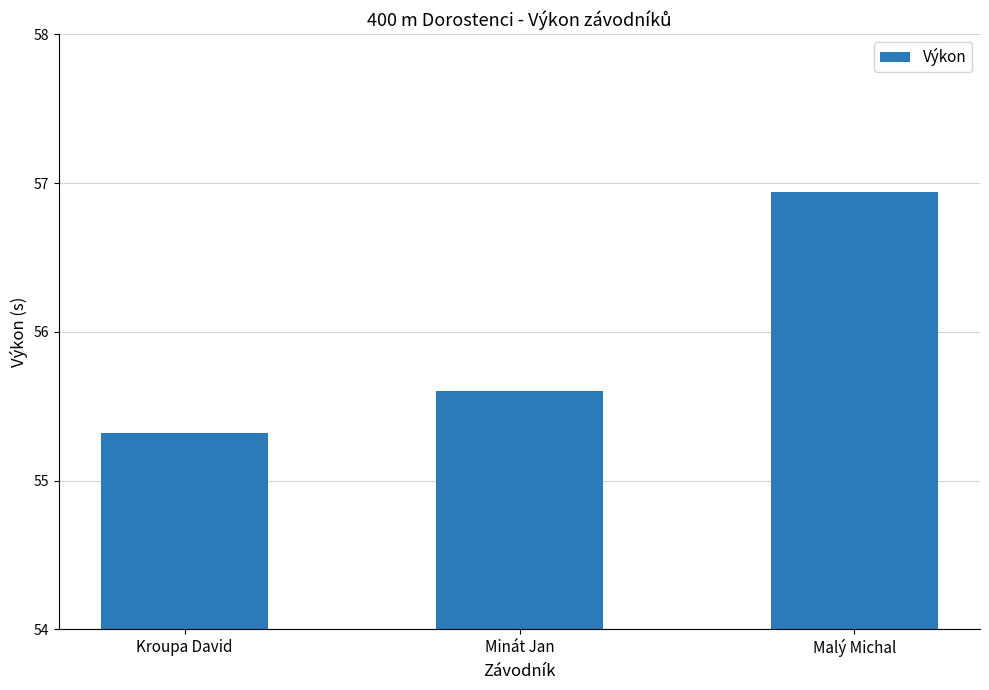

Reading right to left, extract all data points from this chart.

56.9	55.6	55.3